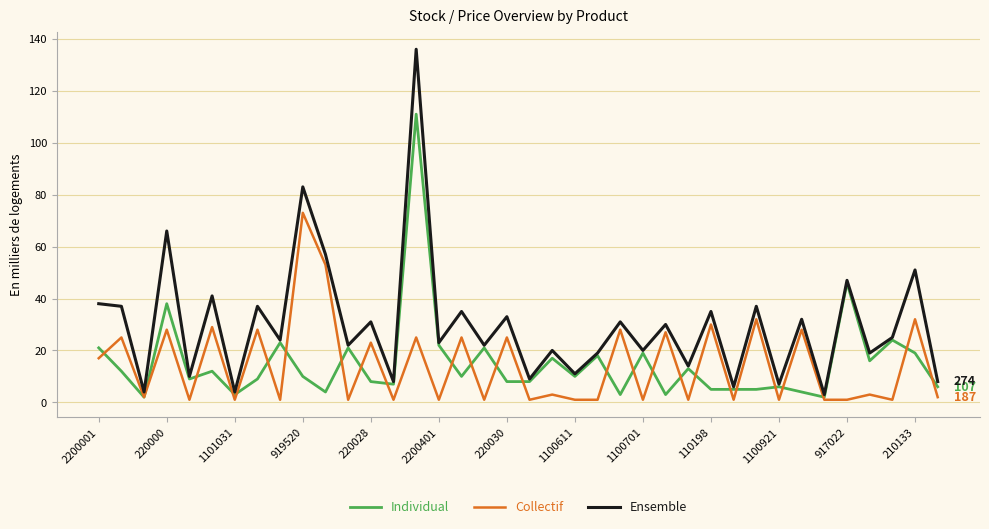

Which series has the widest spread of values?

Ensemble